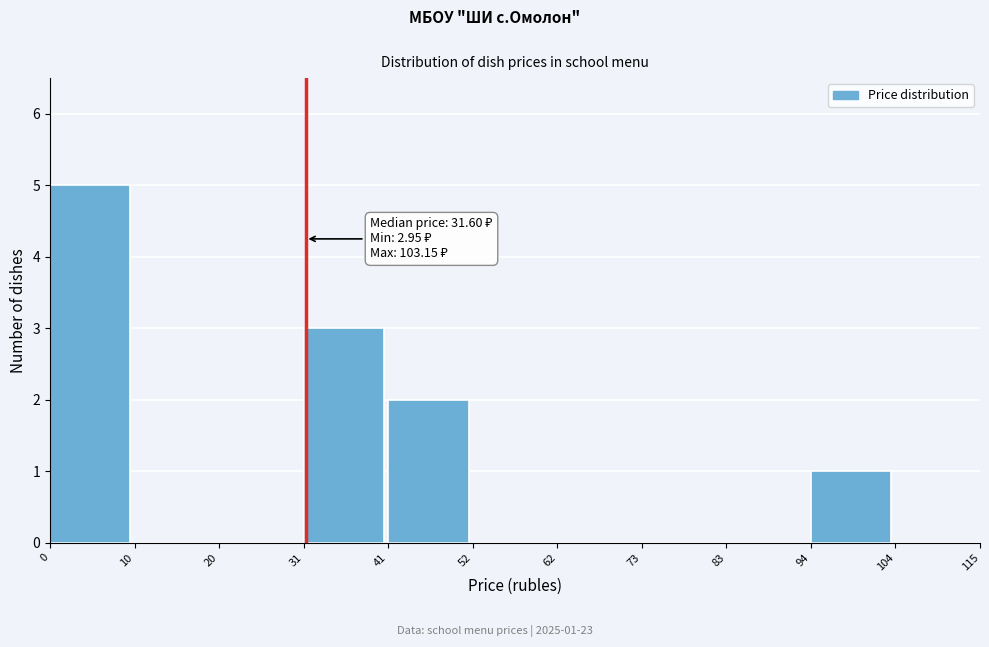

Over which range of the x-axis is the bar tallest?

0 to 10